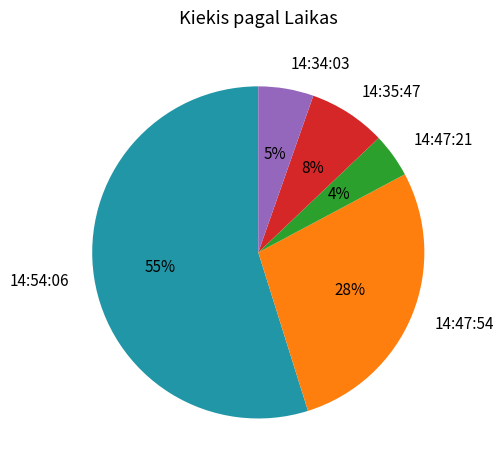

The 14:54:06 slice represents 55% of the pie. True or false?

True